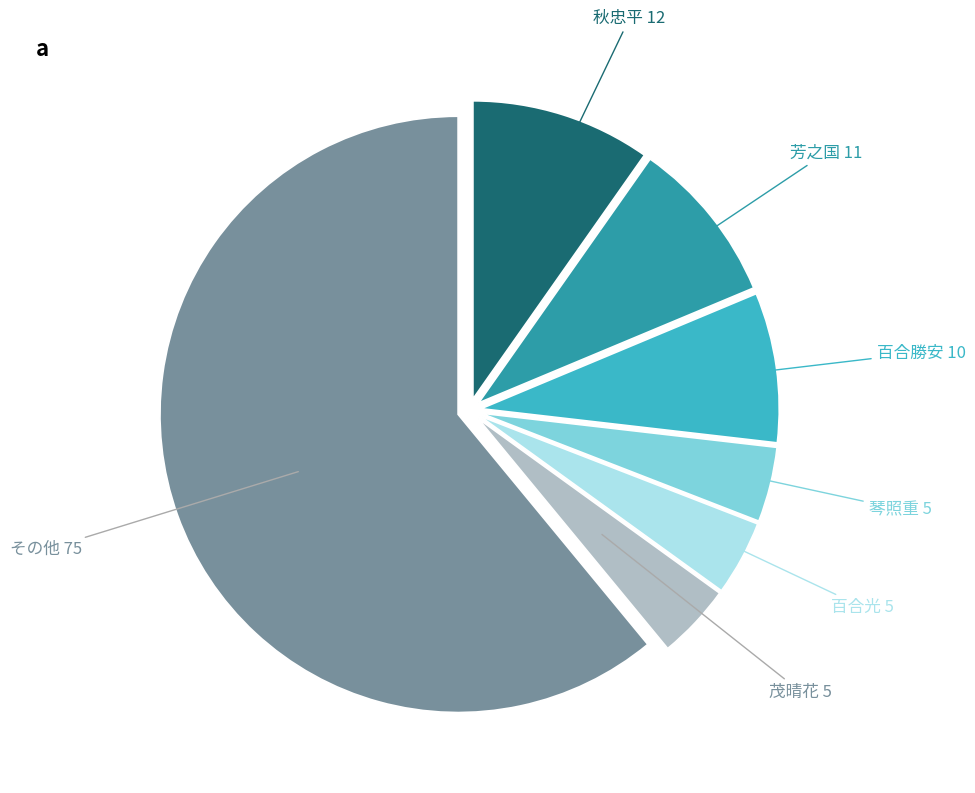

Is there a majority slice in this chart?

Yes